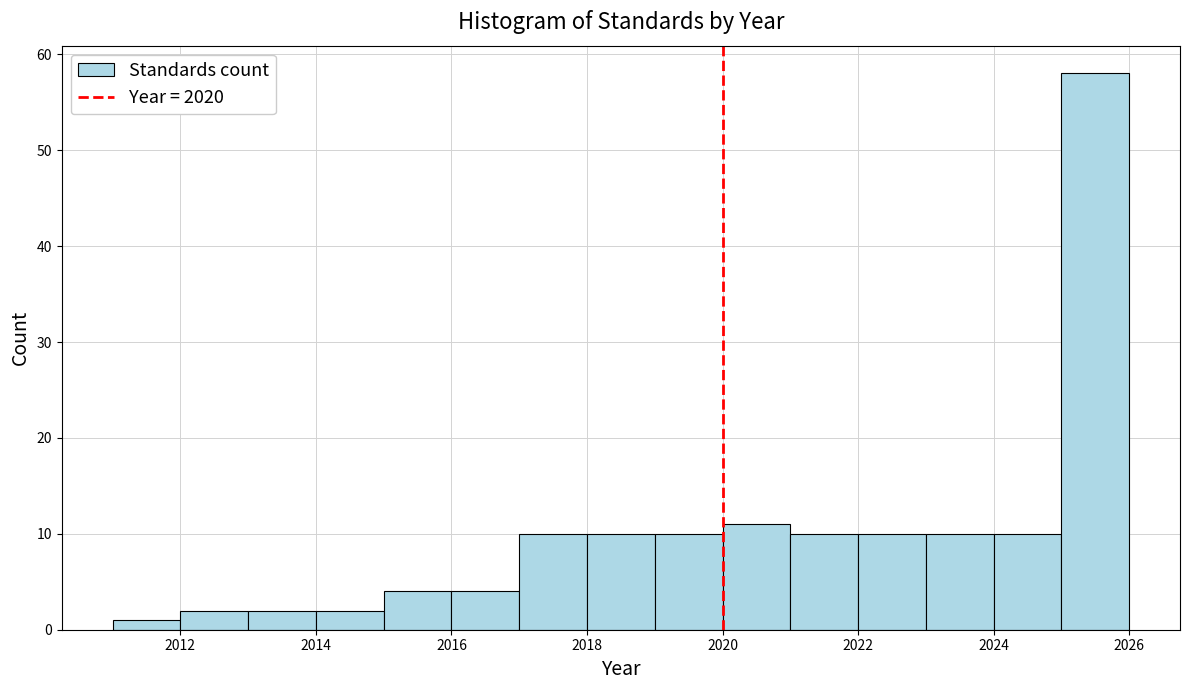

How tall is the bar that spans 2017 to 2018 on the x-axis? The values are not printed on the chart, so give them approximately, as read against the axis.

10